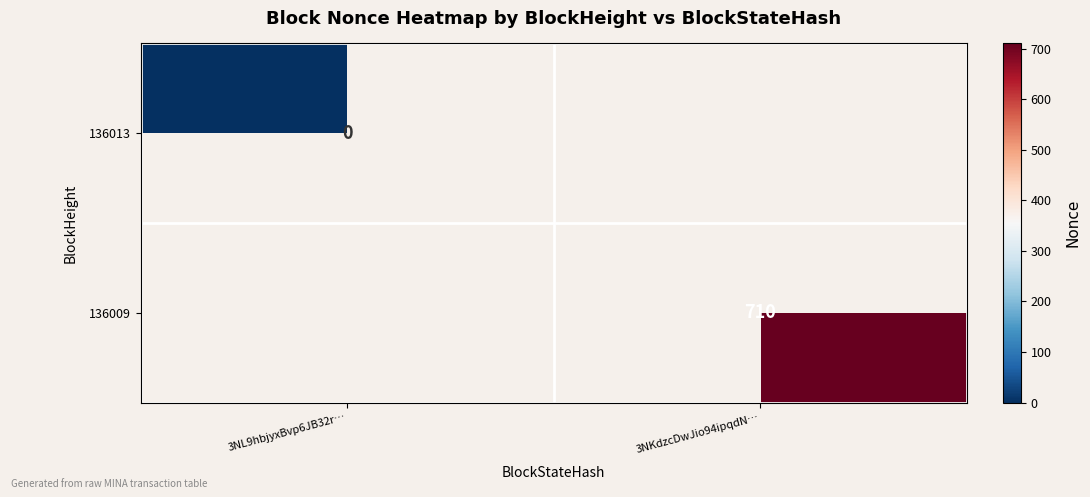

True or false: 136009 has a value of 710 at 3NKdzcDwJio94ipqdN….

True